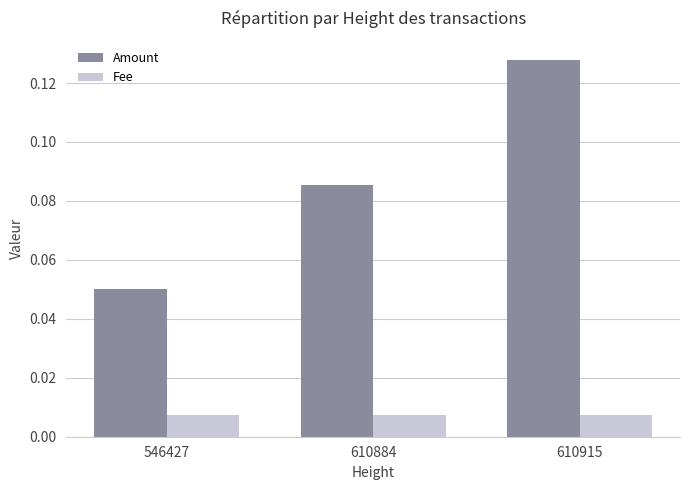

Which series has the largest range (max minus min)?

Amount